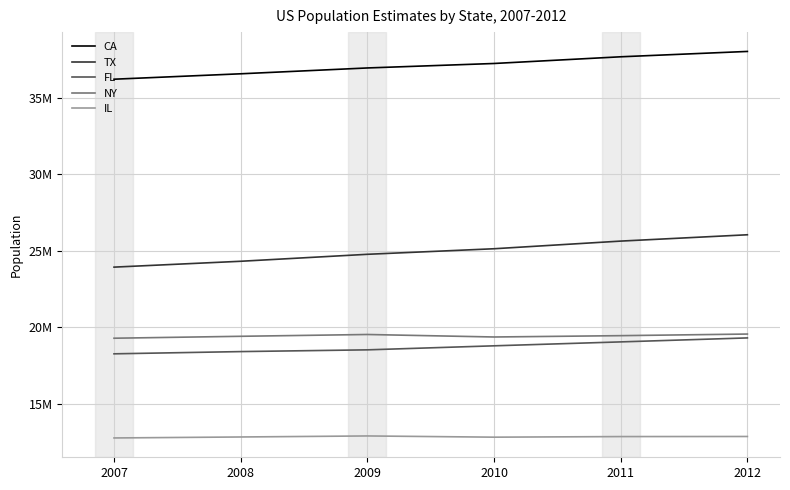

What are all the series names shown in the legend?

CA, TX, FL, NY, IL